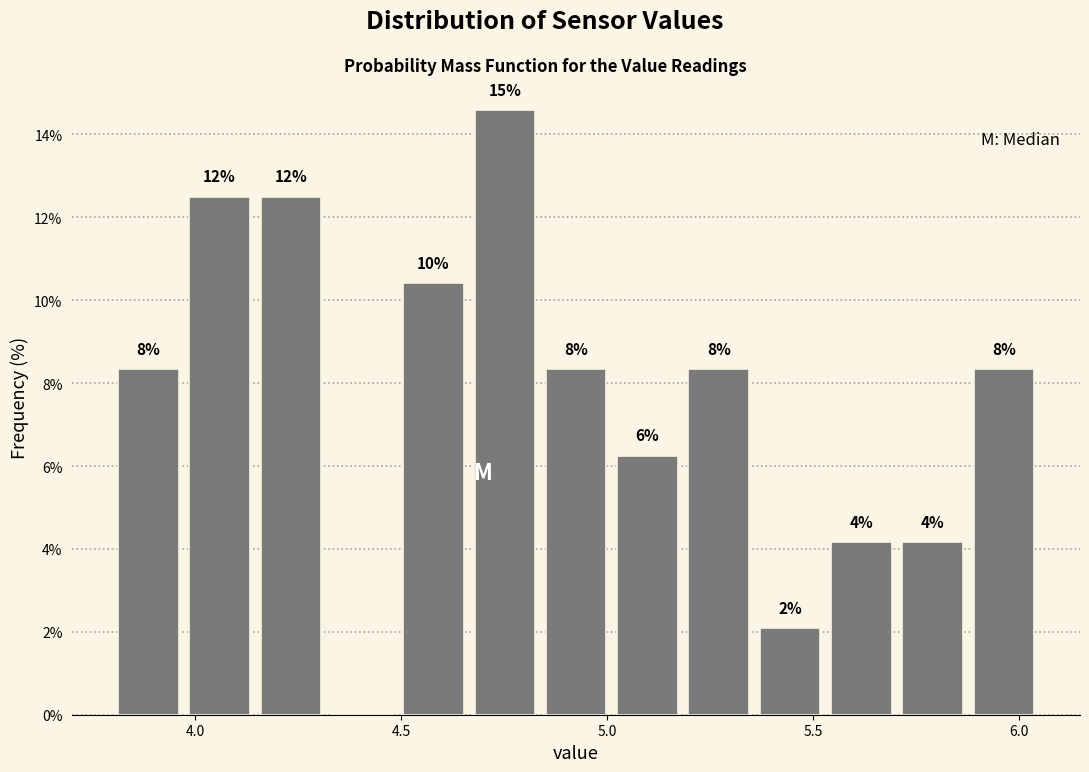

Around what value on the x-axis is the tallest bar? Give the approximate position of its centre, as read against the axis.

4.75